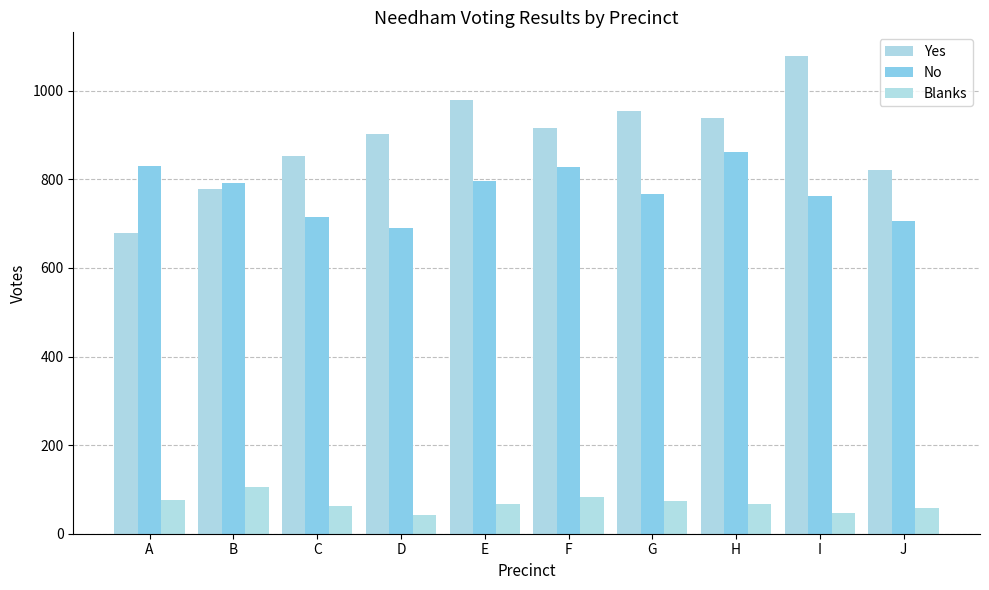

How many bars are there in total?

30